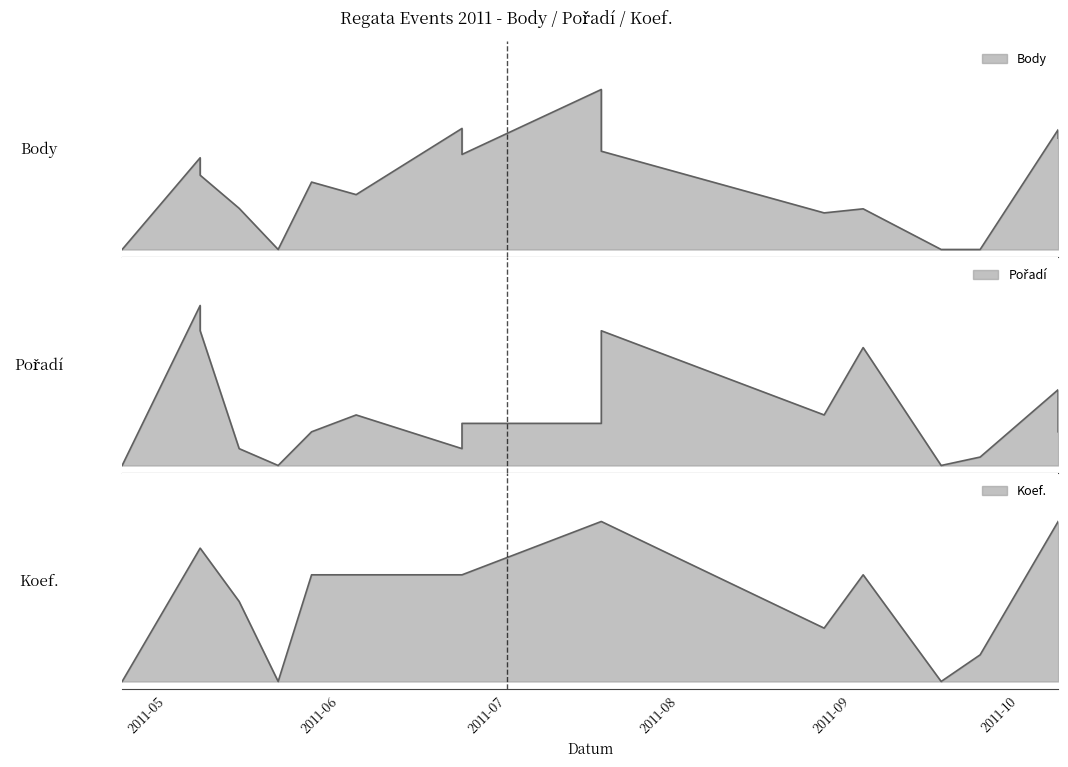

After their last crossing, which series has the higher values: Body or Pořadí?

Body